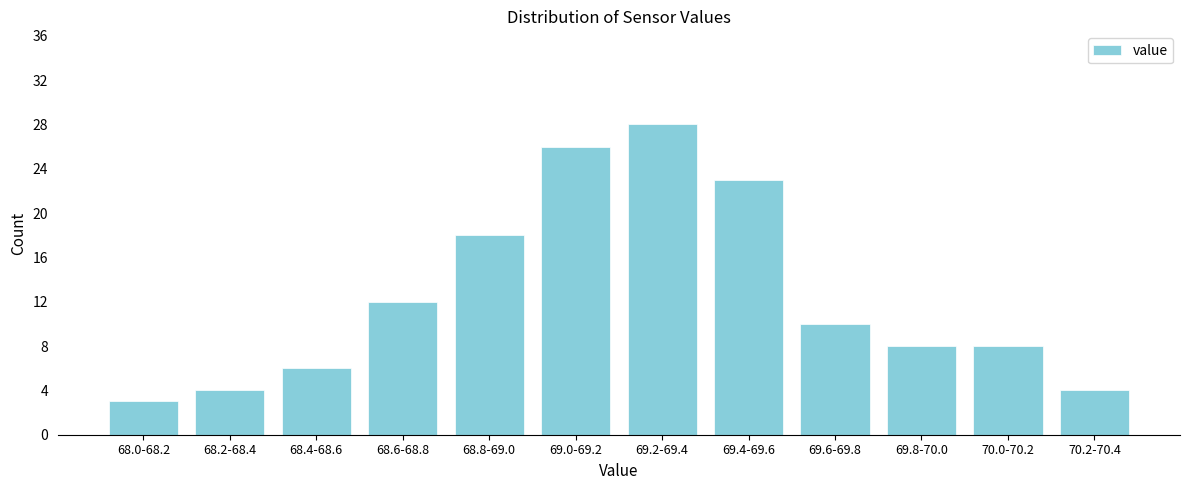

Reading left to right, transcribe all the data shown in this chart.

3	4	6	12	18	26	28	23	10	8	8	4